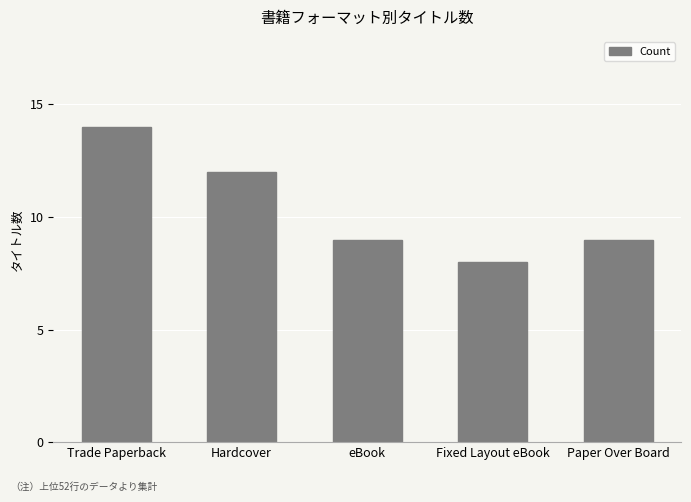

Reading left to right, extract all data points from this chart.

Trade Paperback=14	Hardcover=12	eBook=9	Fixed Layout eBook=8	Paper Over Board=9